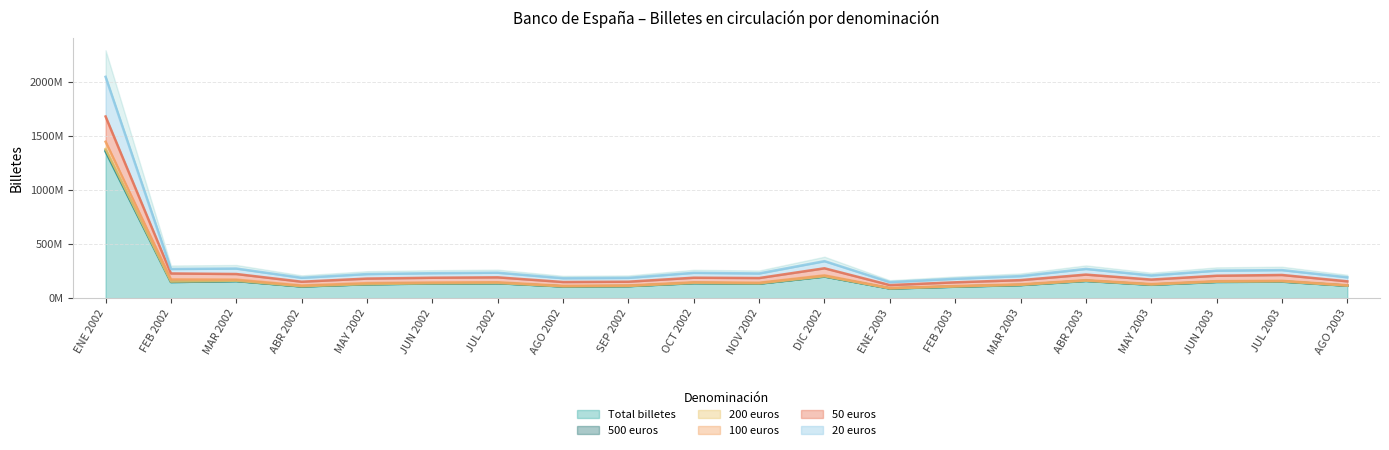

At which label does 50 euros first exceed 231?

ENE 2002